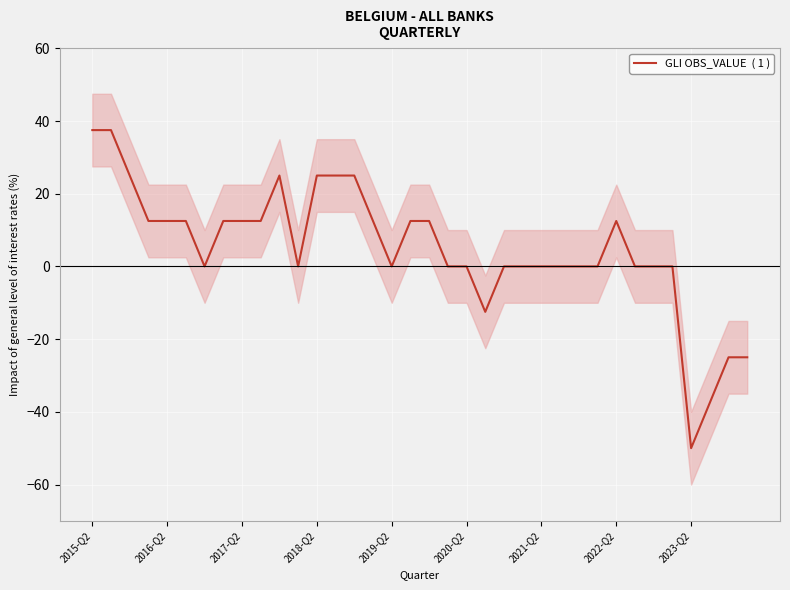

The chart shows a value of 21.0 at 2016-Q2. True or false?

False